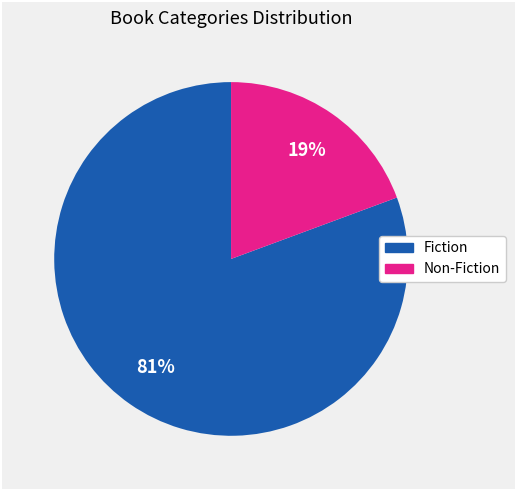

Does any single category account for the majority?

Yes